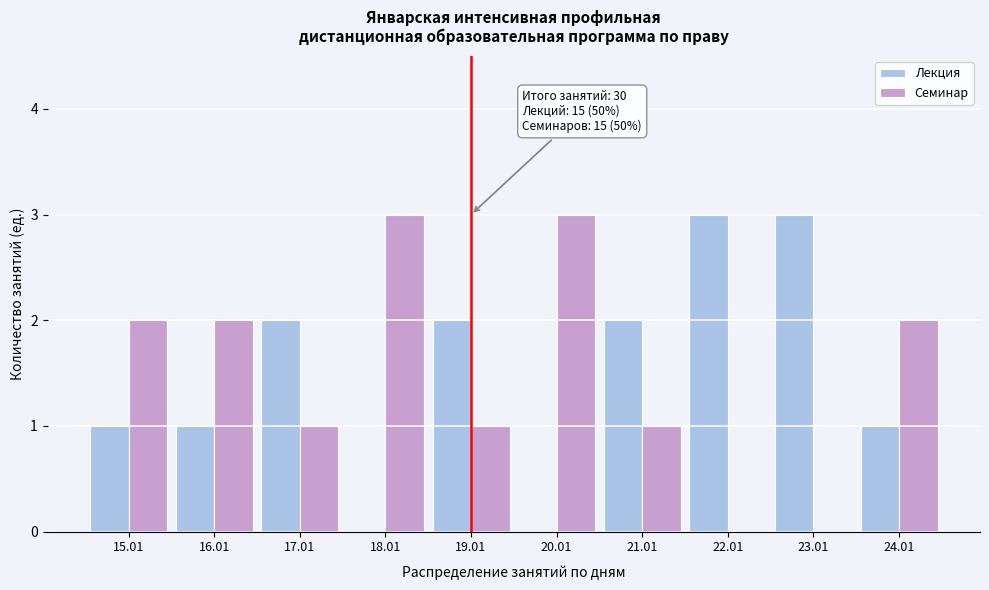

Reading left to right, extract all data points from this chart.

Лекция: 15.01=1	16.01=1	17.01=2	18.01=0	19.01=2	20.01=0	21.01=2	22.01=3	23.01=3	24.01=1
Семинар: 15.01=2	16.01=2	17.01=1	18.01=3	19.01=1	20.01=3	21.01=1	22.01=0	23.01=0	24.01=2